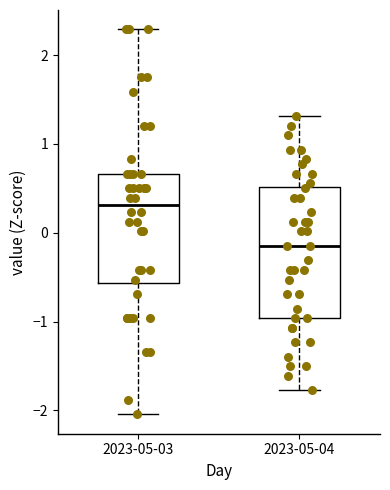

Reading left to right, read every box against the y-axis: the position of its median line, the range the box covers, and the ends of its whiskers. The values are not printed on the chart, so give them approximately, as read against the axis.

2023-05-03: median 0.3, box -0.6 to 0.7, whiskers -2.0 to 2.3
2023-05-04: median -0.1, box -1.0 to 0.5, whiskers -1.8 to 1.3